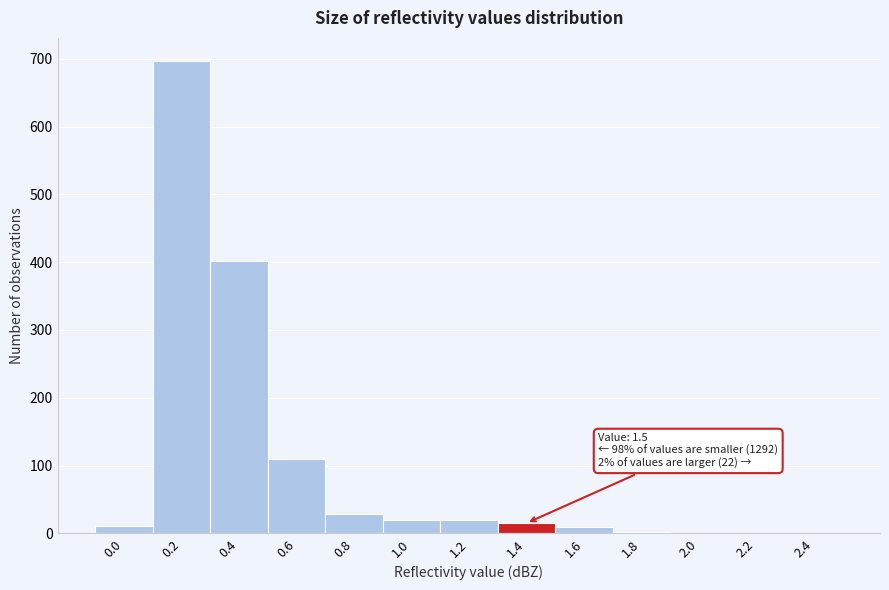

Is it true that the value at 1.2 is 19?

True